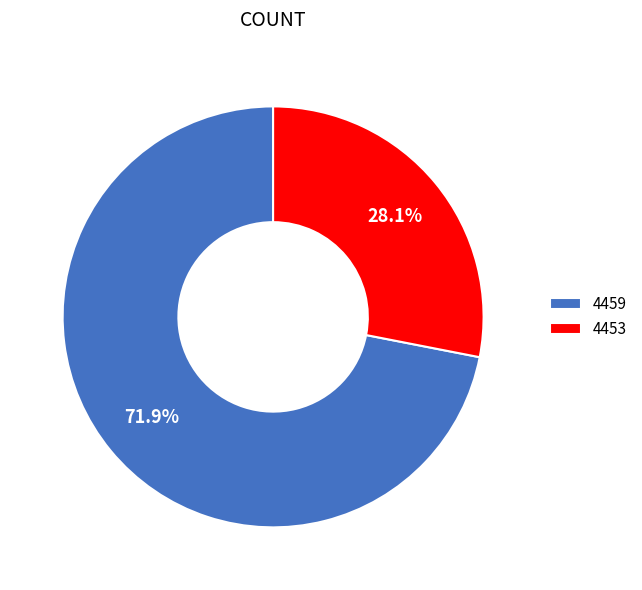

Is there a majority slice in this chart?

Yes